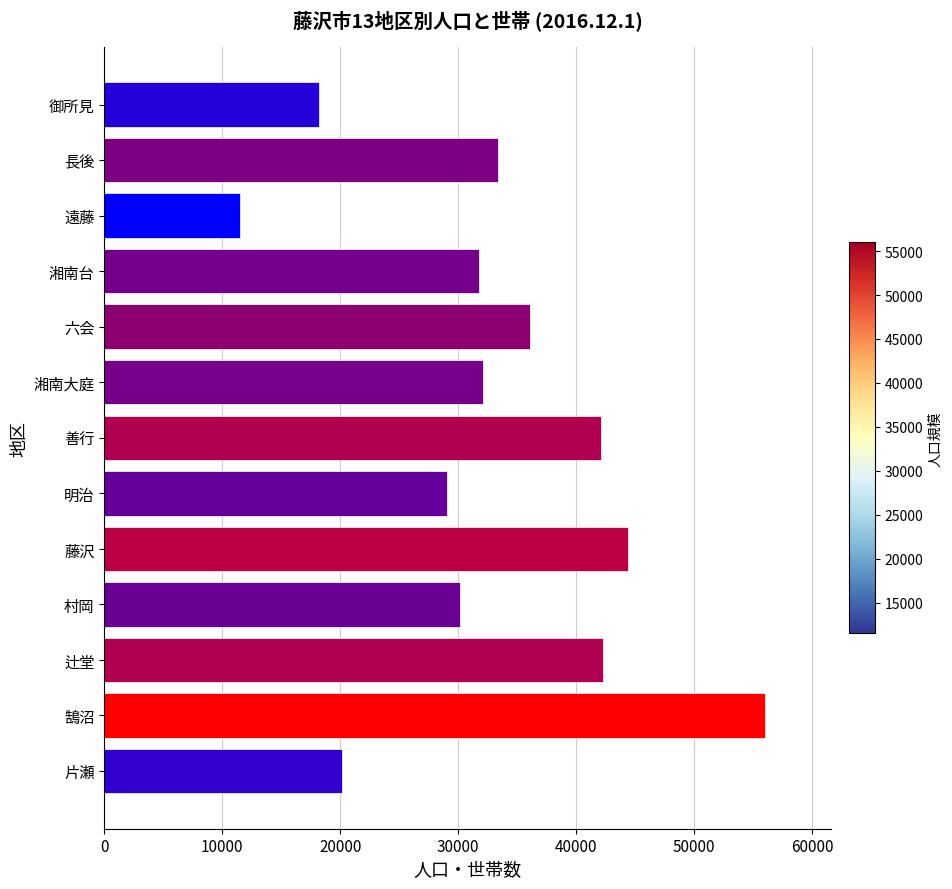

How many data points are less than 32061?

6